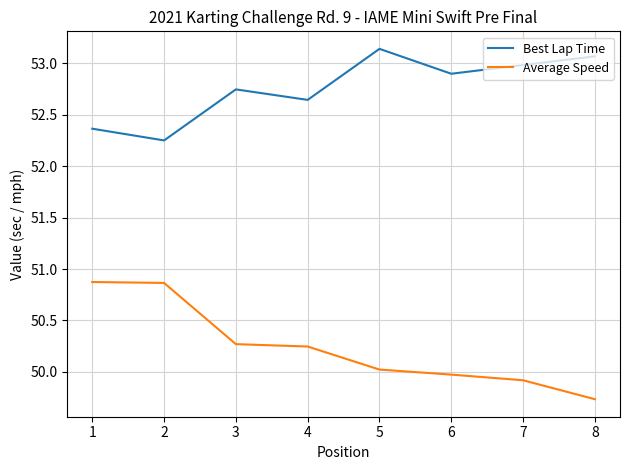

Rank the series by their maximum value, from lowest to highest.

Average Speed, Best Lap Time